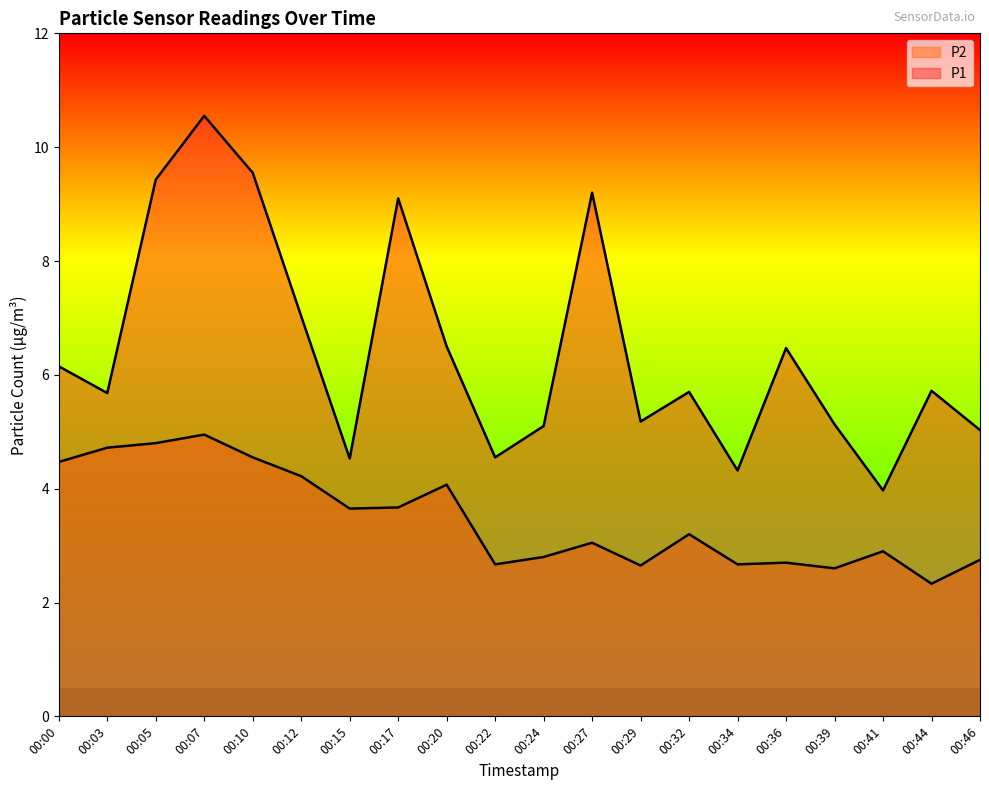

The P2 series shows 0.7 at 00:29. True or false?

False